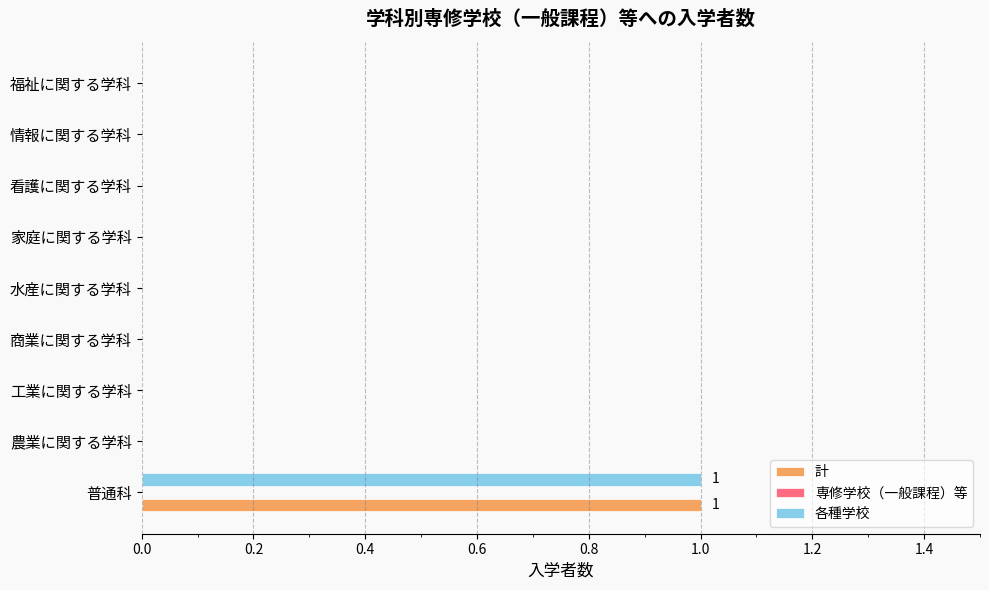

How many distinct data groups are displayed?

2